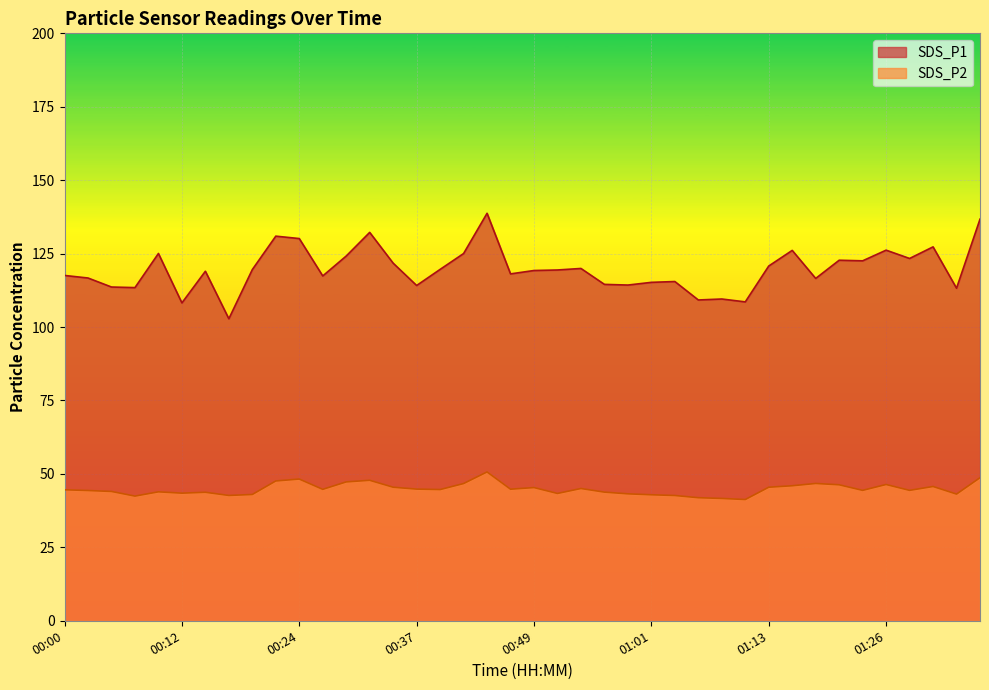

Which category has the lowest value in the SDS_P2 series?

01:11